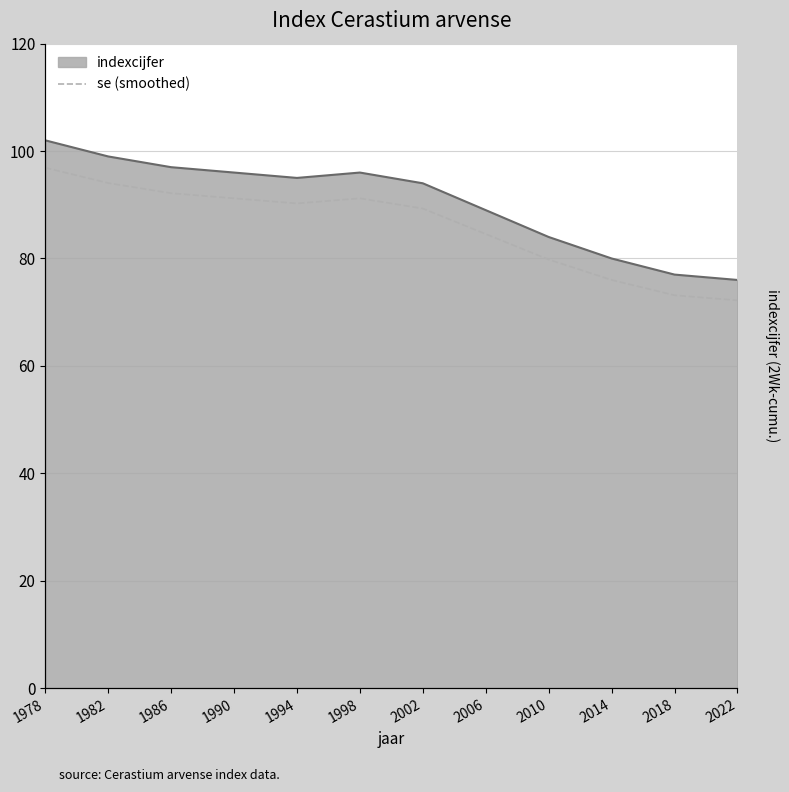

At which category does the chart reach its minimum across all series?

2022